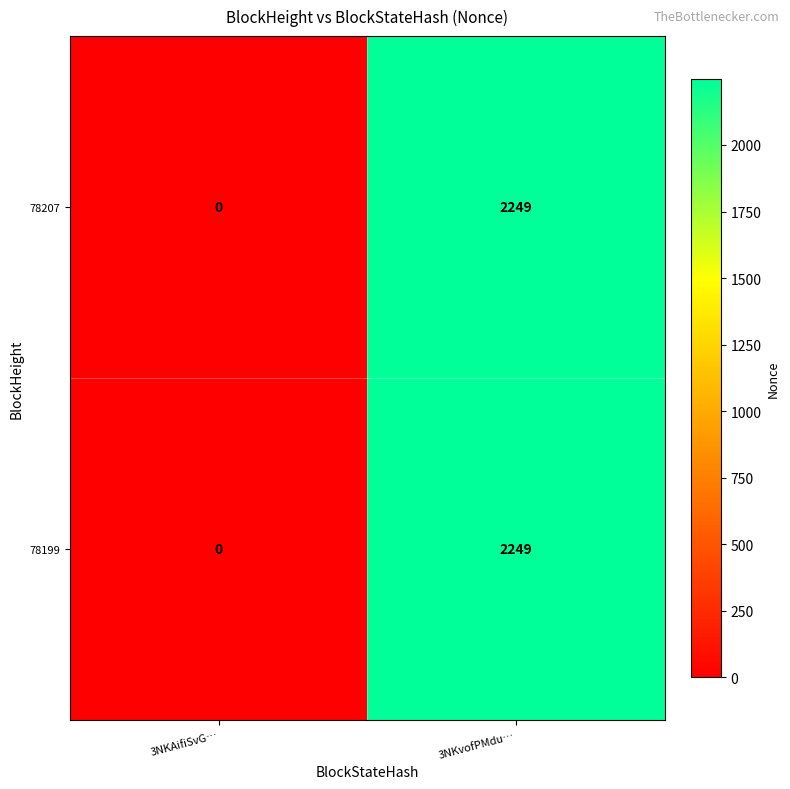

Reading left to right, extract all data points from this chart.

78207: 3NKAifiSvG…=0	3NKvofPMdu…=2249
78199: 3NKAifiSvG…=0	3NKvofPMdu…=2249